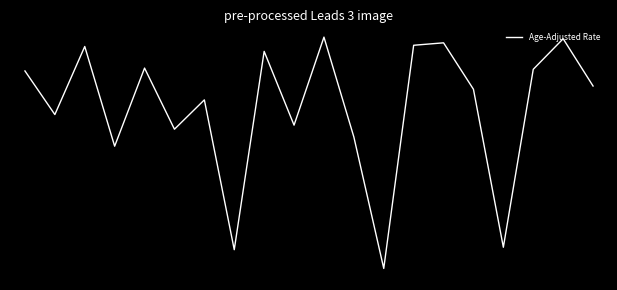

Reading left to right, extract all data points from this chart.

0=0.3	1=-0.9	2=0.9	3=-1.7	4=0.4	5=-1.3	6=-0.5	7=-4.5	8=0.8	9=-1.2	10=1.2	11=-1.5	12=-5.0	13=1.0	14=1.0	15=-0.2	16=-4.4	17=0.3	18=1.2	19=-0.1